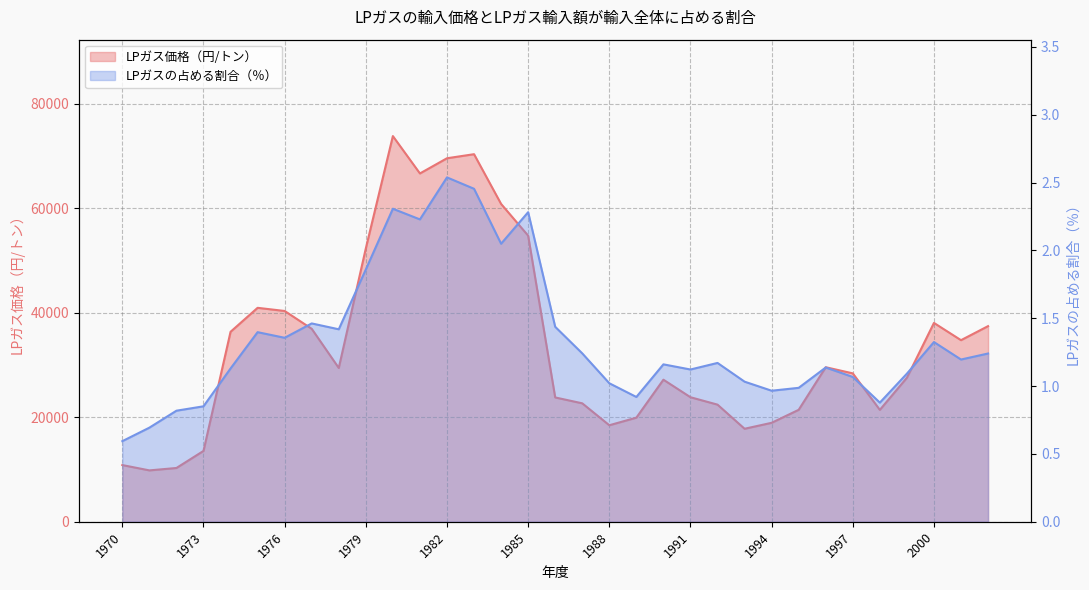

How many values in the LPガス価格（円/トン） series are below 28400?

16